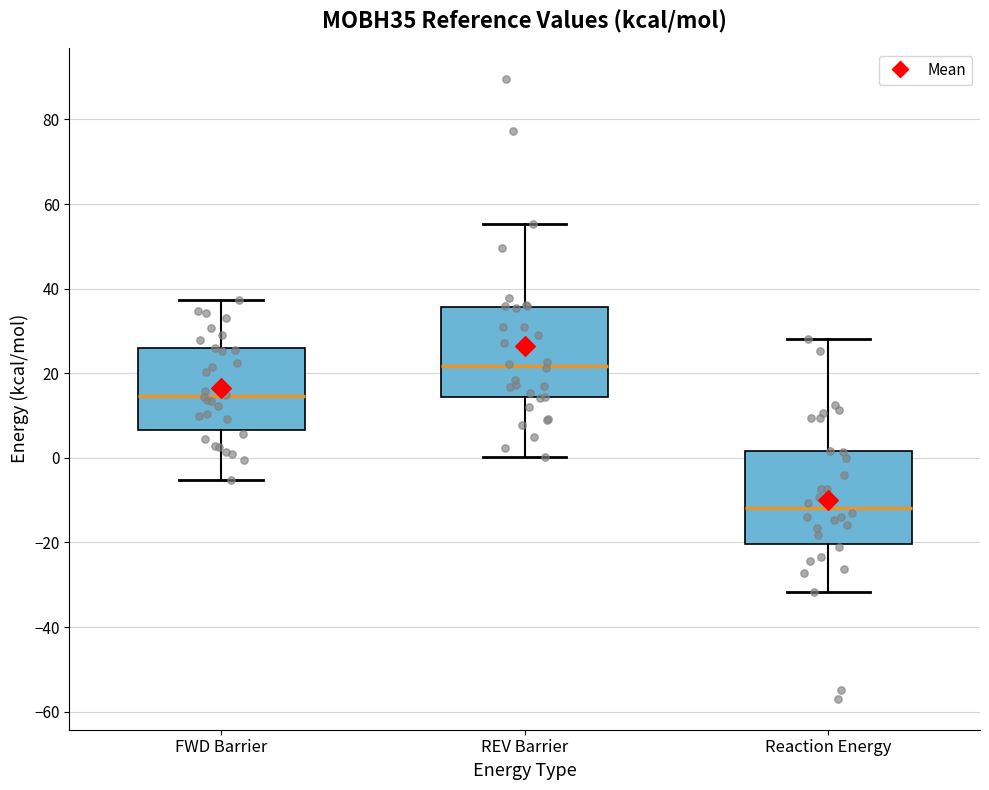

Where does the median line of the box for REV Barrier sit on the y-axis? The values are not printed on the chart, so give them approximately, as read against the axis.

22